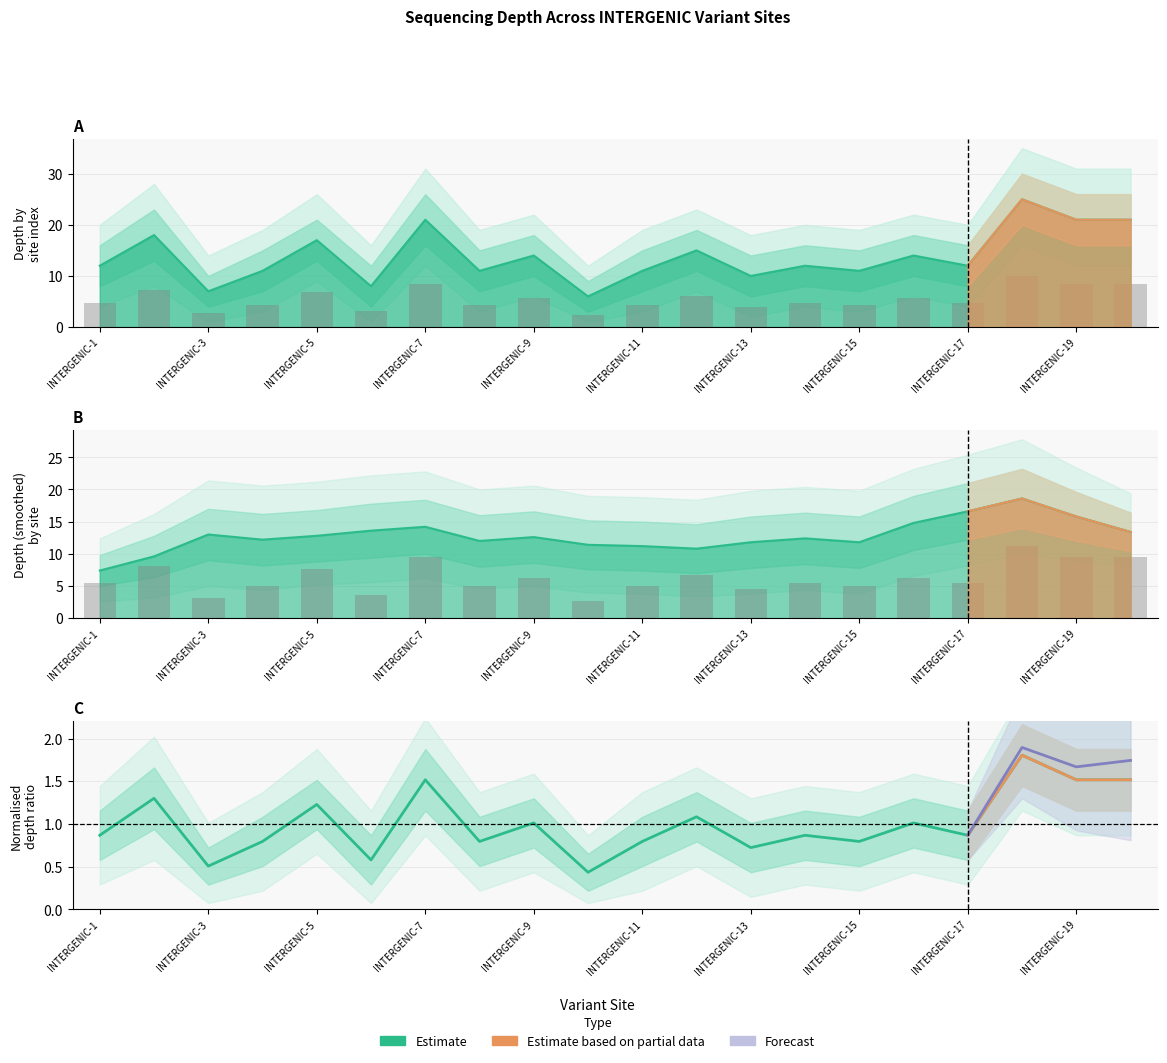

At which label does depth first exceed 12?

INTERGENIC-2